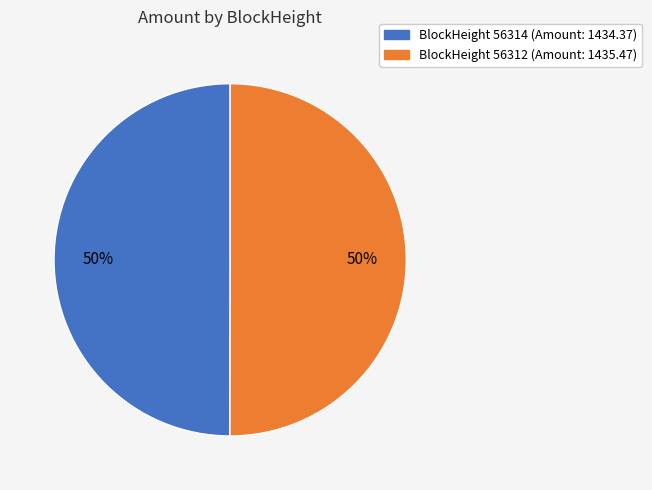

To the nearest percent, what is the average slice percentage?

50%